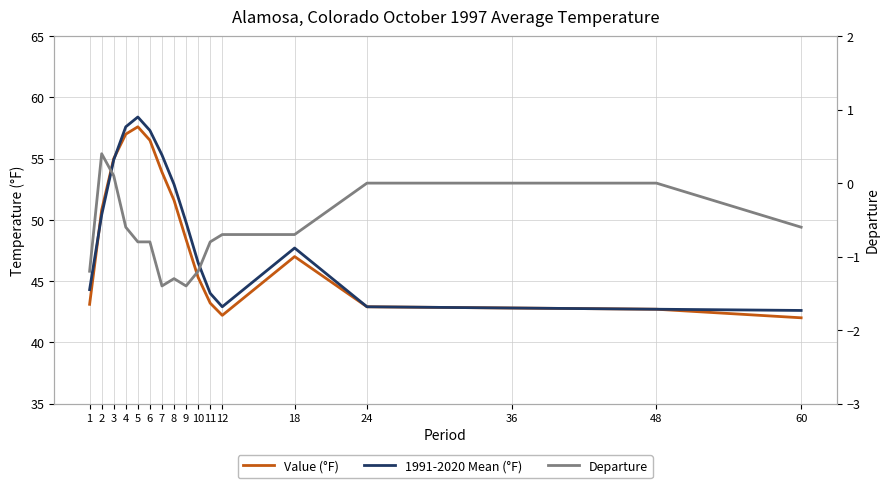

Which series has the largest total across all categories?

1991-2020 Mean (°F)